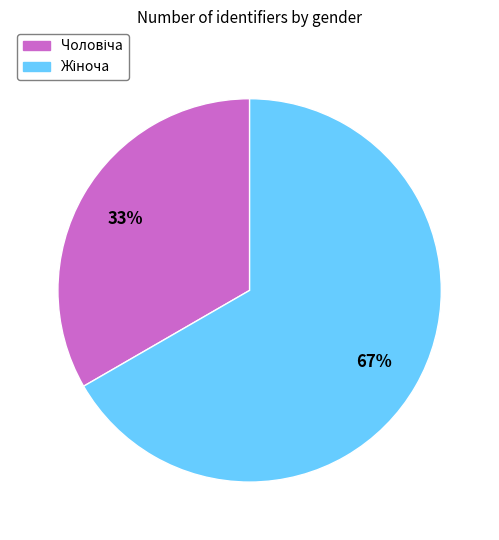

Is there a majority slice in this chart?

Yes